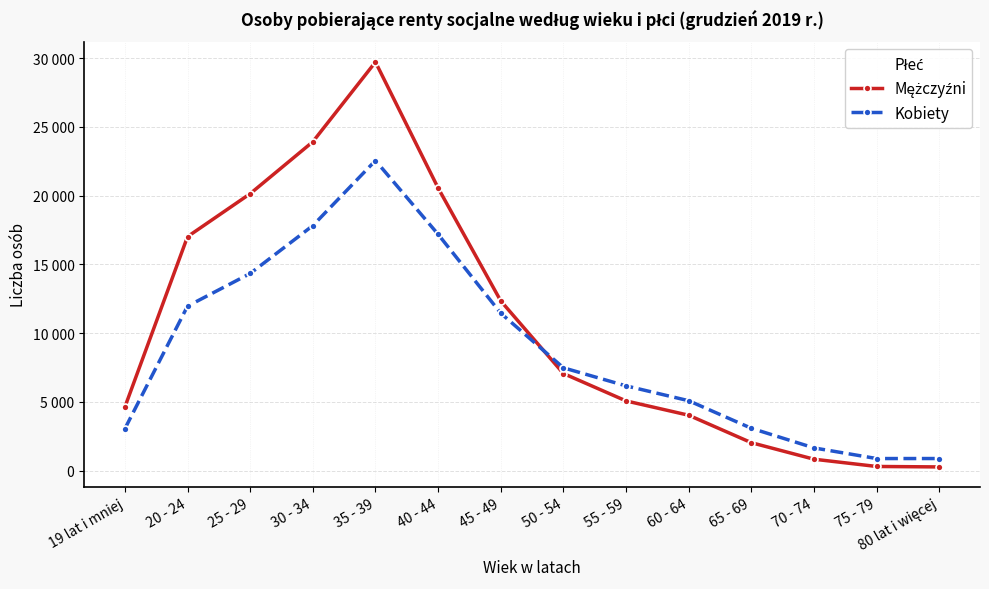

Reading left to right, list all the values displayed in this chart.

Mężczyźni: 4632	17023	20148	23925	29725	20565	12351	7072	5079	4037	2041	839	311	278
Kobiety: 3054	11969	14345	17827	22560	17195	11459	7487	6173	5093	3089	1661	887	888